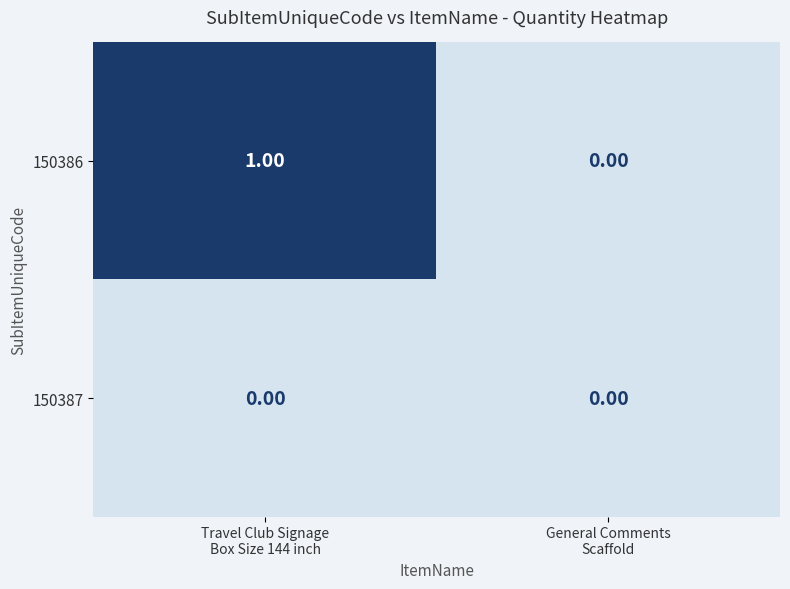

How many series are shown in this chart?

2